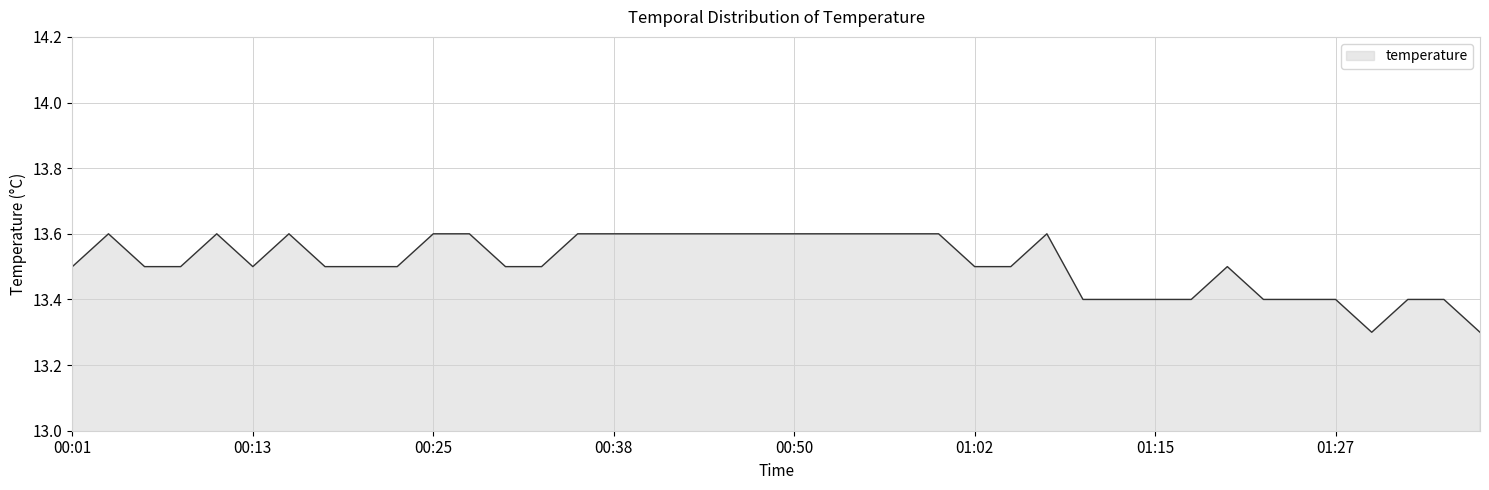

What is the greatest value displayed?

13.6